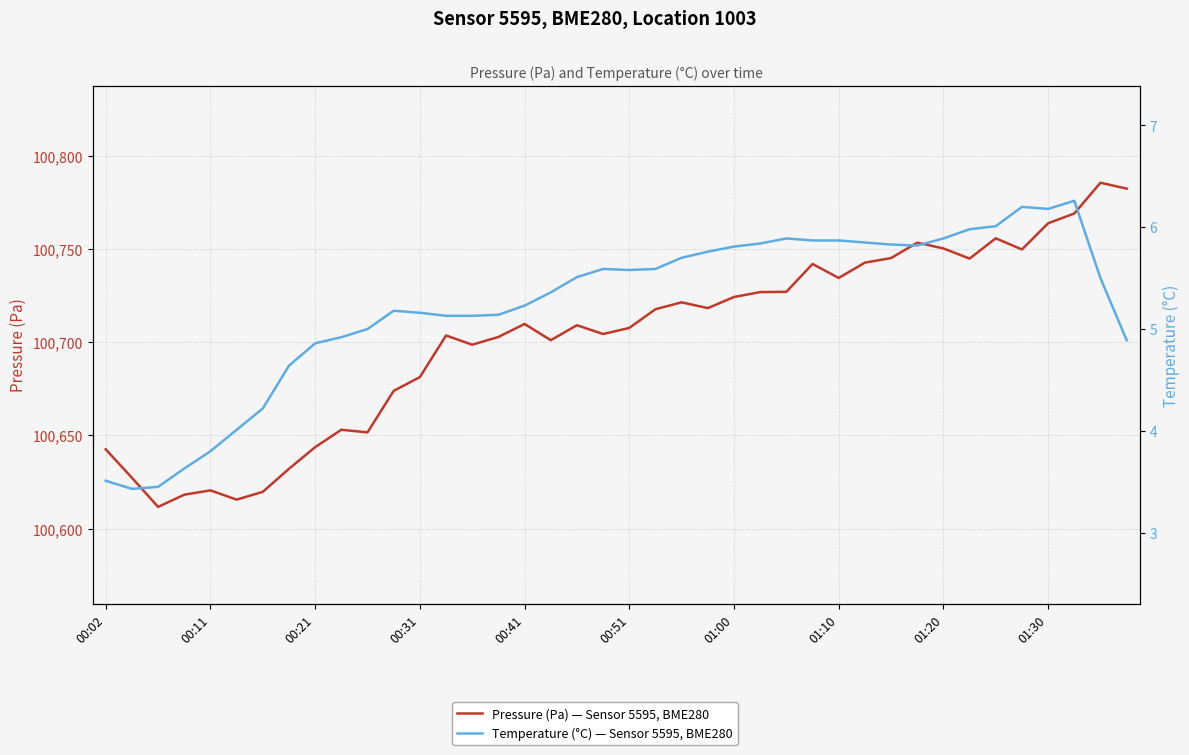

Read the Pressure (Pa) — Sensor 5595, BME280 value at 38.

100785.6